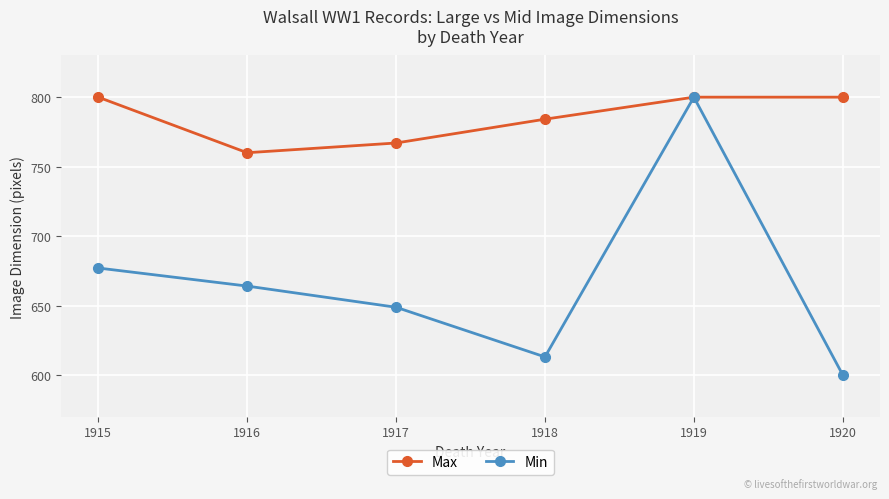

The Min series shows 1354.8 at 1919. True or false?

False